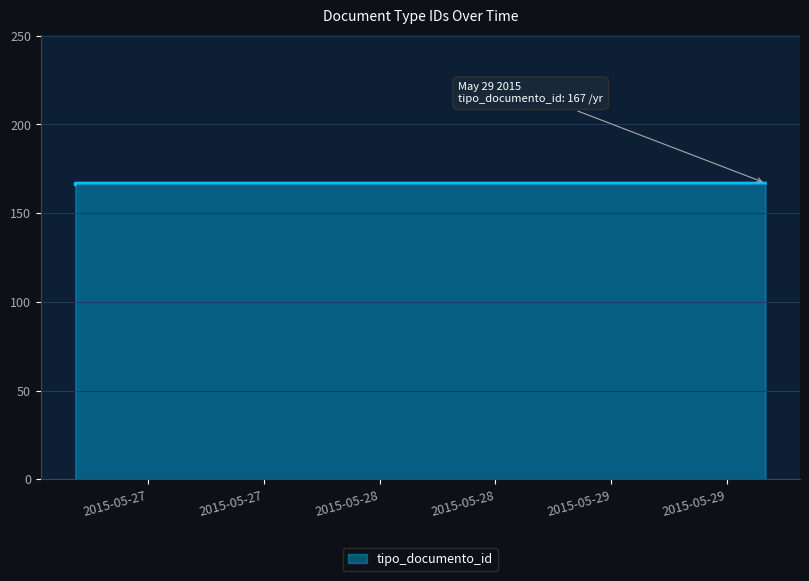

Does the chart display data point markers on the line(s)?

No